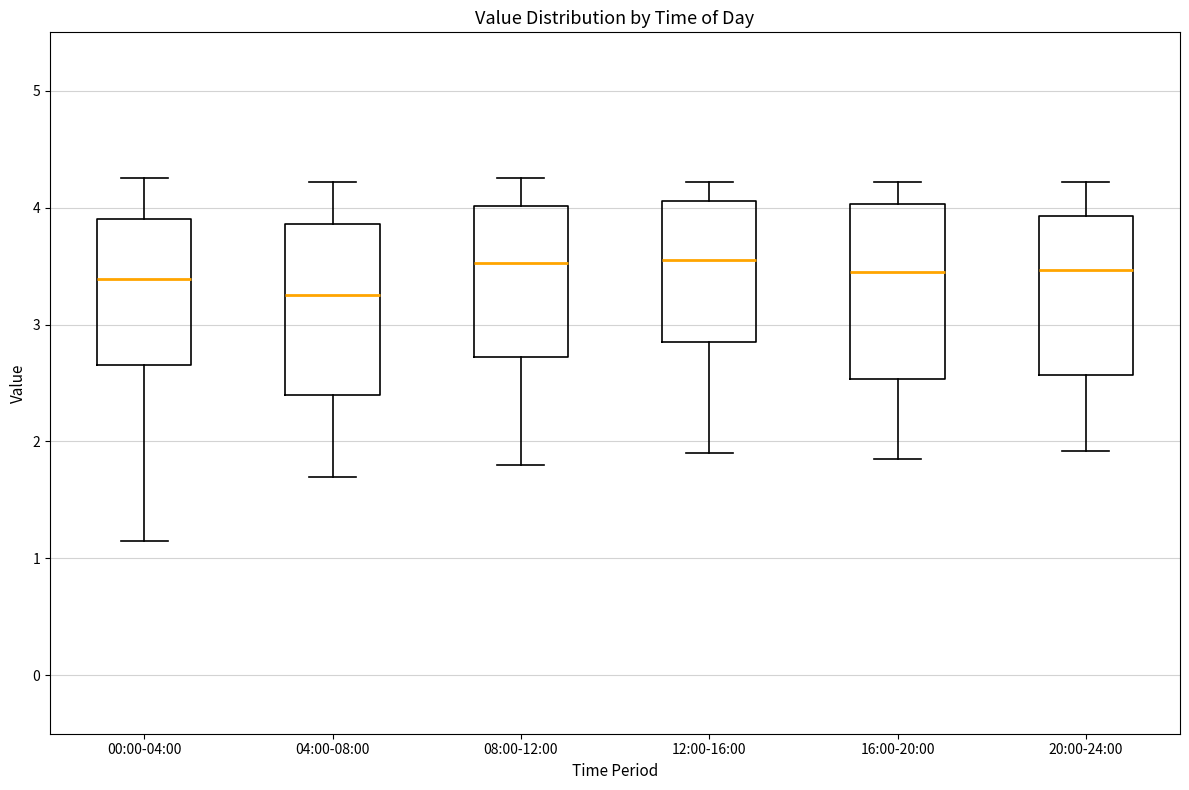

Where is the lower edge of the box for 16:00-20:00 on the y-axis? The values are not printed on the chart, so give them approximately, as read against the axis.

2.5